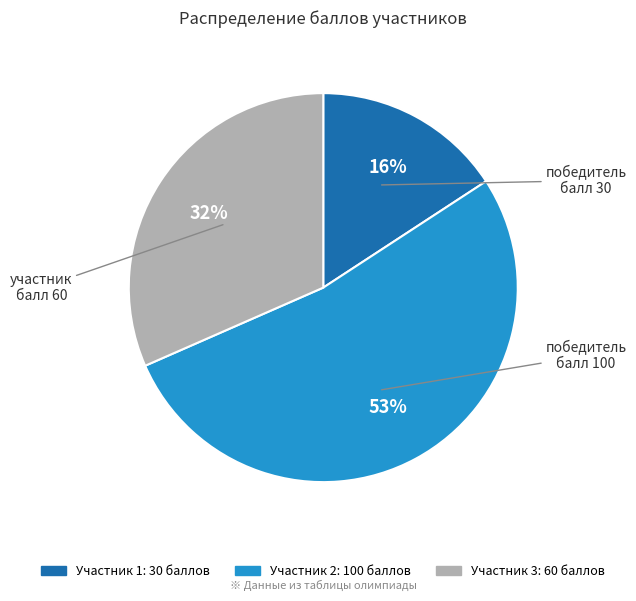

Is there any slice that represents more than half of the pie?

Yes